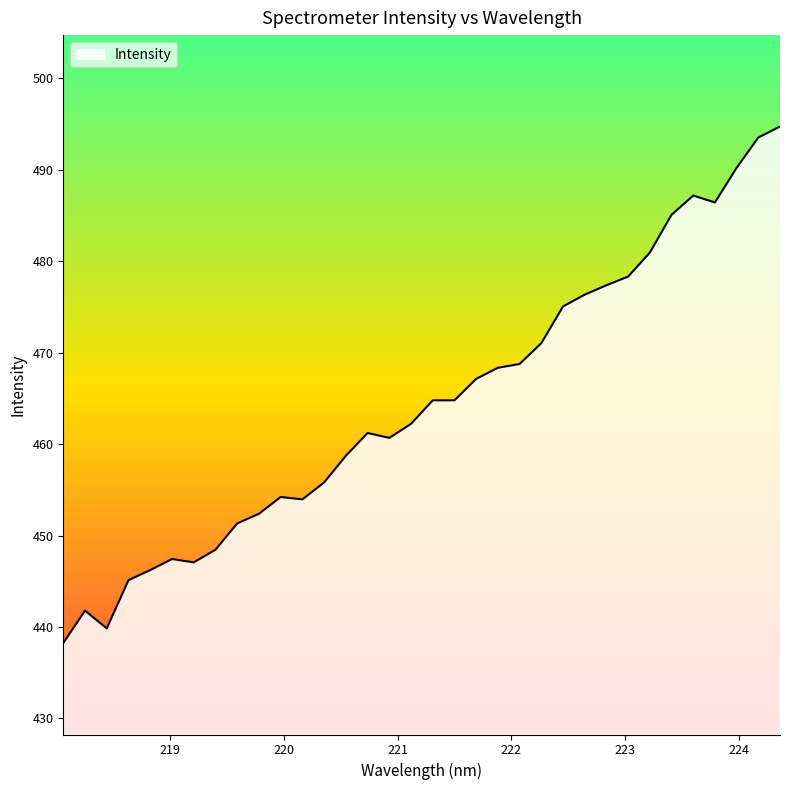

What is the difference between the maximum and minimum values?

56.5